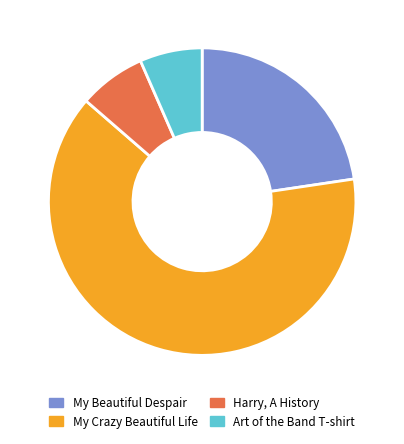

Approximately how many times larger is the value at Art of the Band T-shirt compared to Harry, A History?

0.9